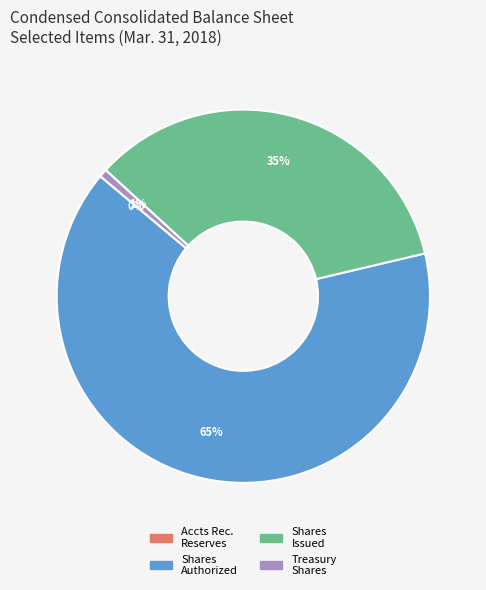

Which category accounts for the majority?

Shares Authorized